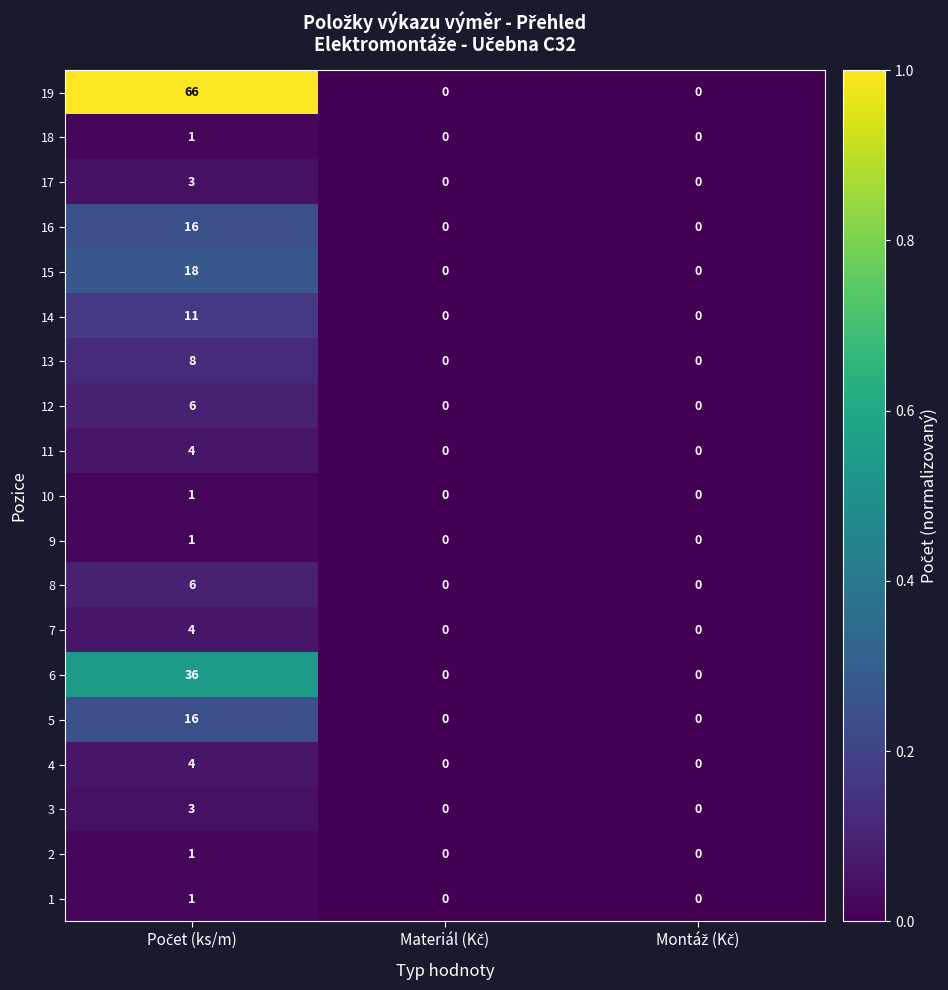

Which series has the largest total across all categories?

19